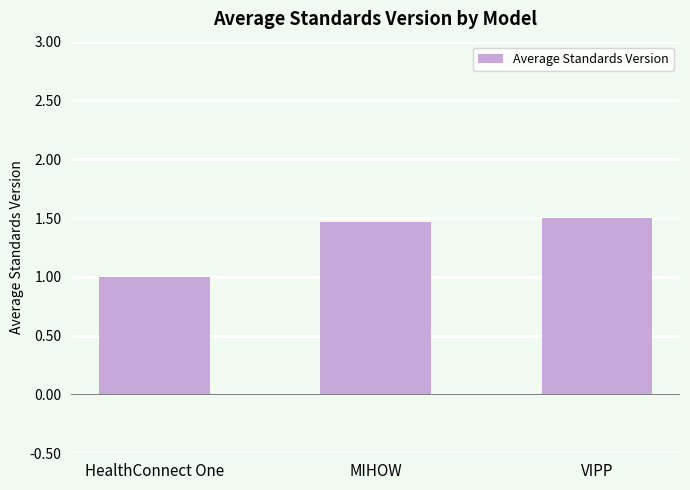

What position from the right is HealthConnect One?

3